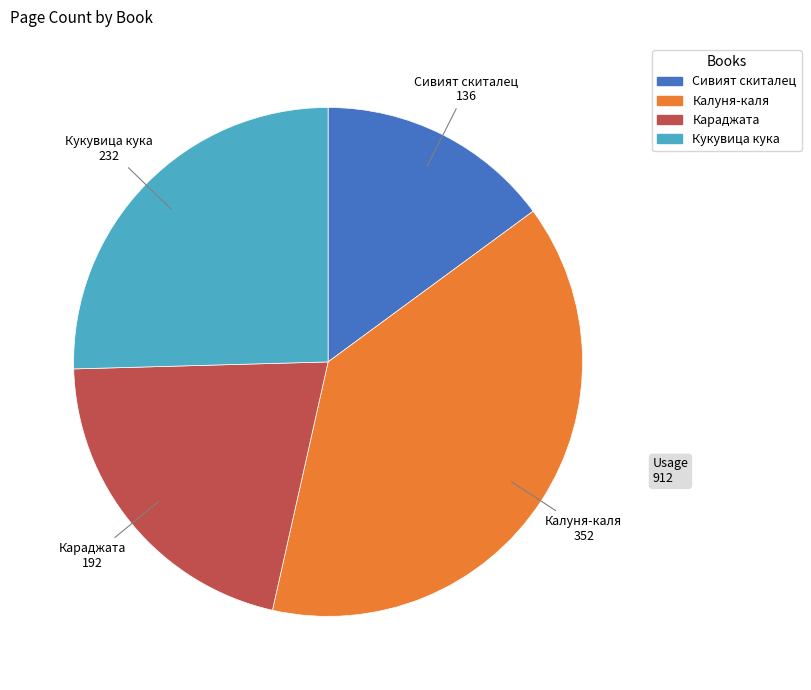

What is the ratio of the value at Караджата to the value at Кукувица кука?

0.8